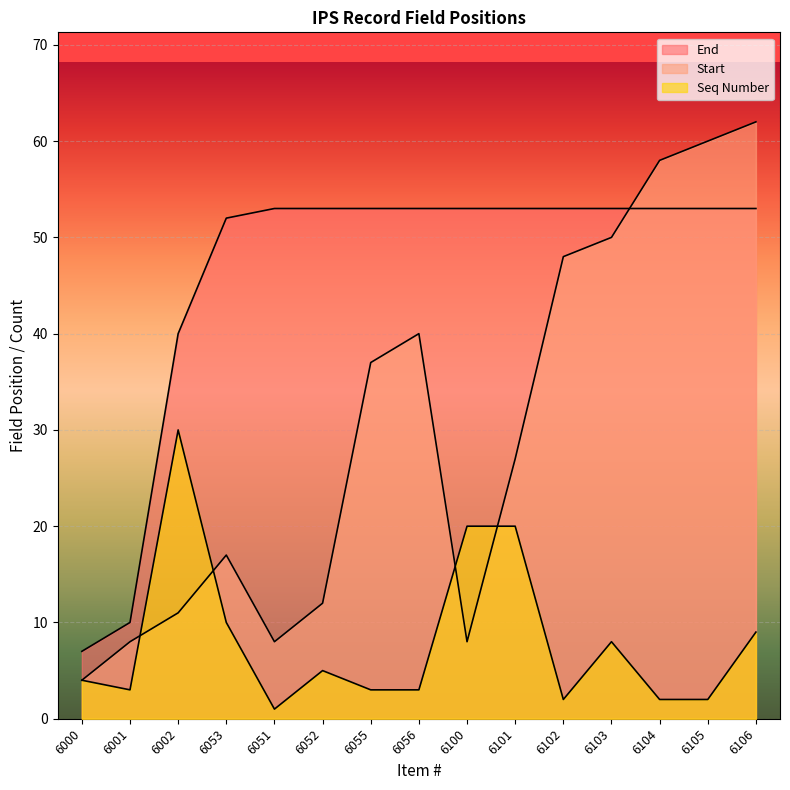

What is the value of the Start point at the 11th from the left?

48